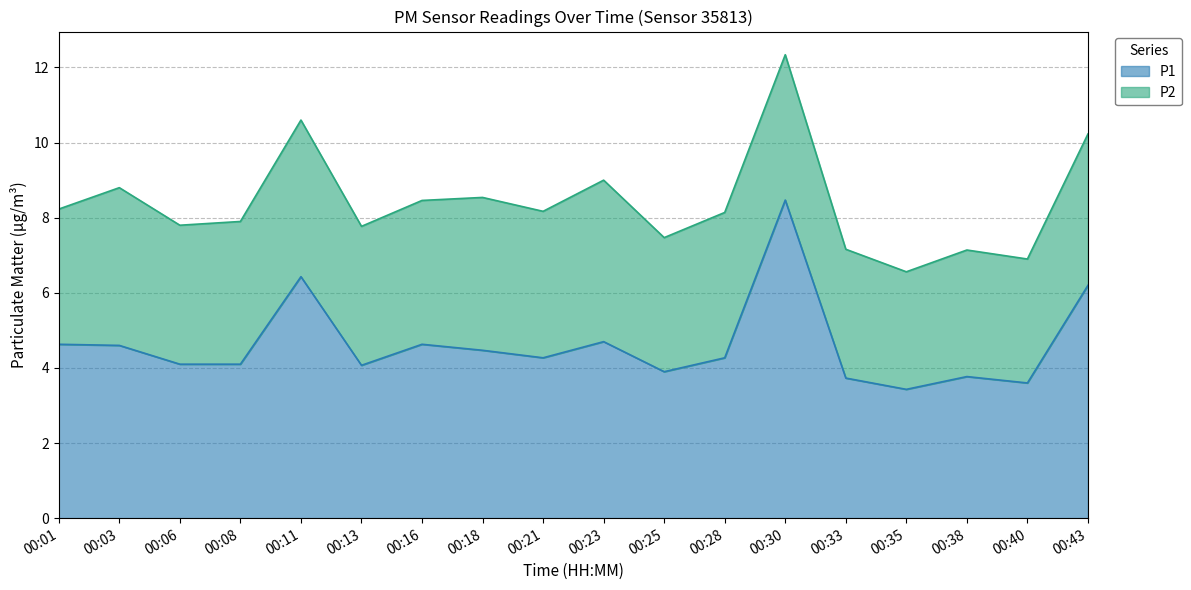

Does the chart display data point markers on the line(s)?

No